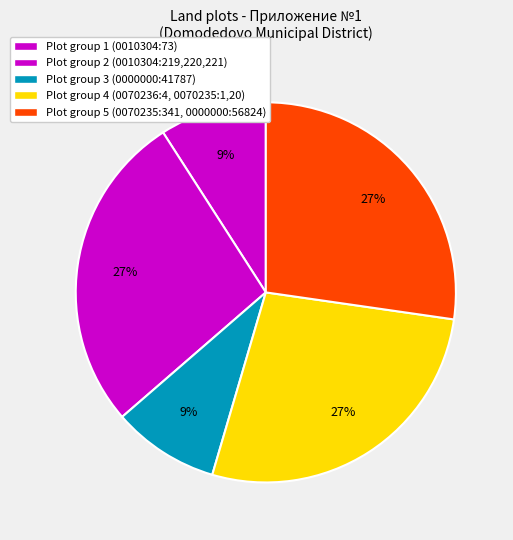

How many slices are in this pie chart?

5